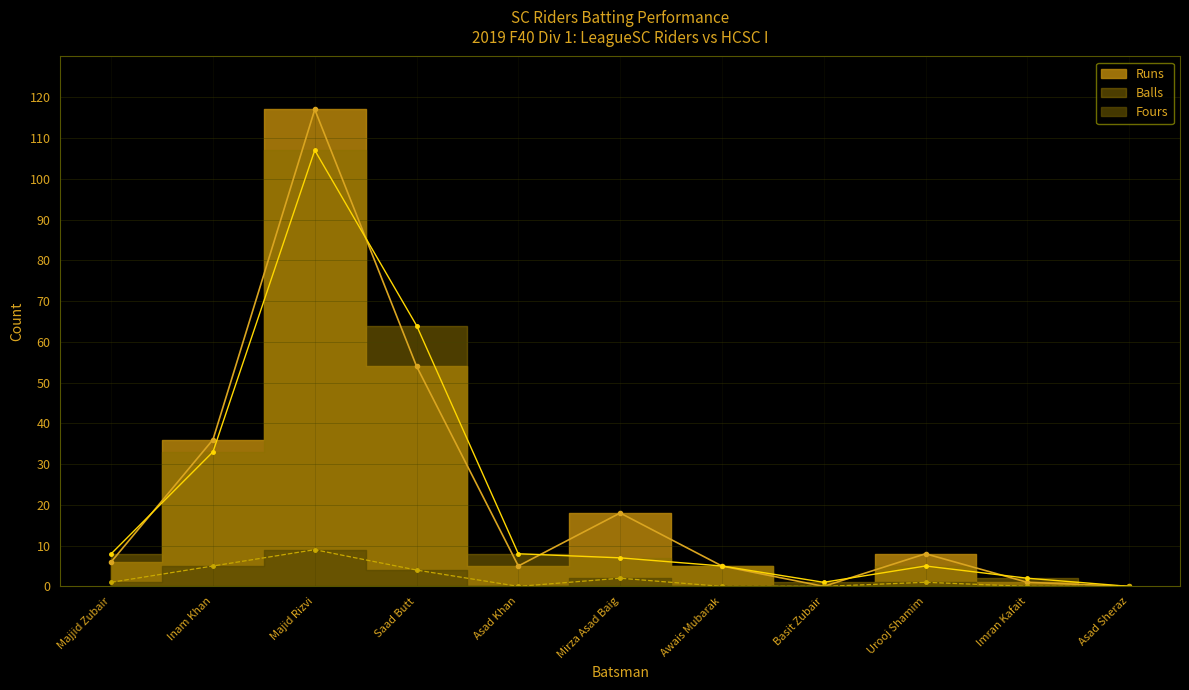

How many values in Fours are above zero?

6